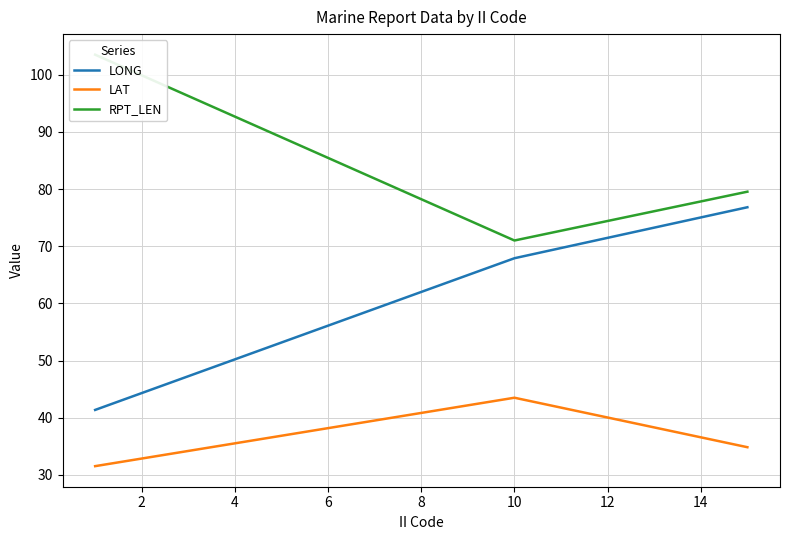

List the series in order of their overall mean, highest first.

RPT_LEN, LONG, LAT